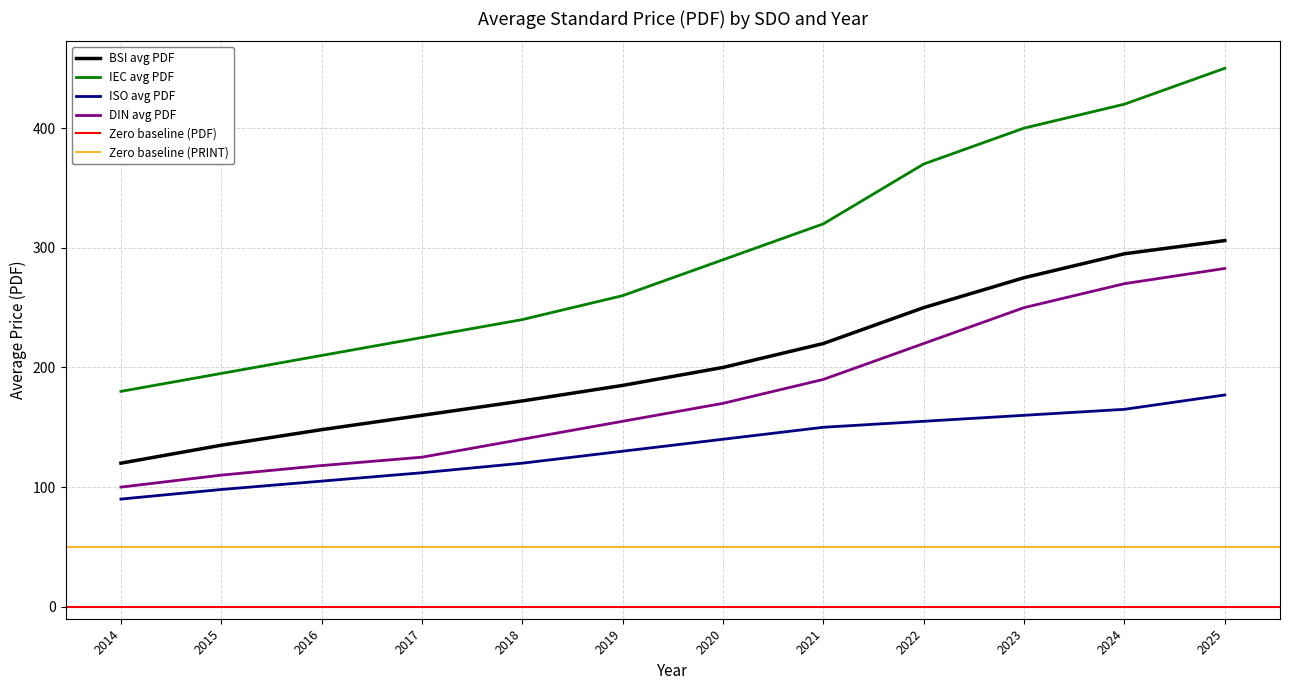

What is the sum of the Price (PRINT) values at 2021 and 2015?

515